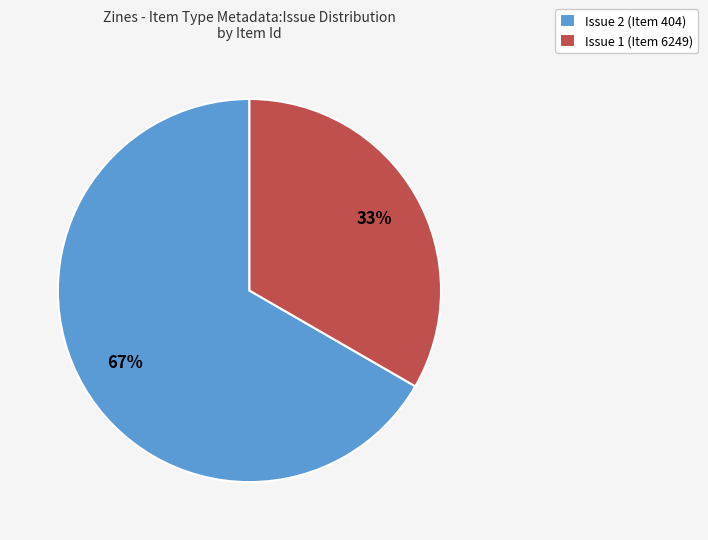

How many segments does this pie chart have?

2